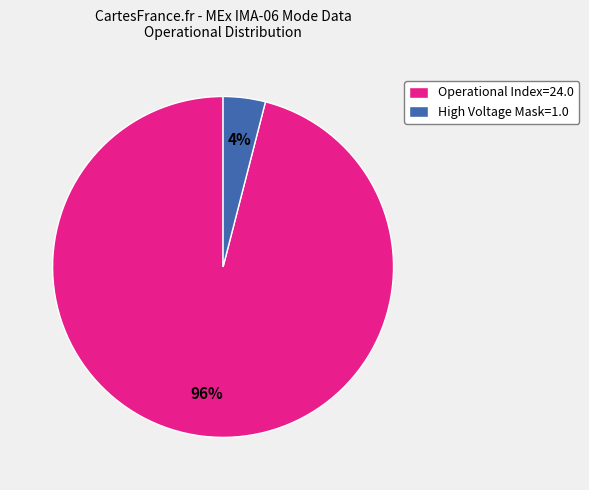

Is it true that High Voltage Mask=1.0 is 4% of the pie?

True